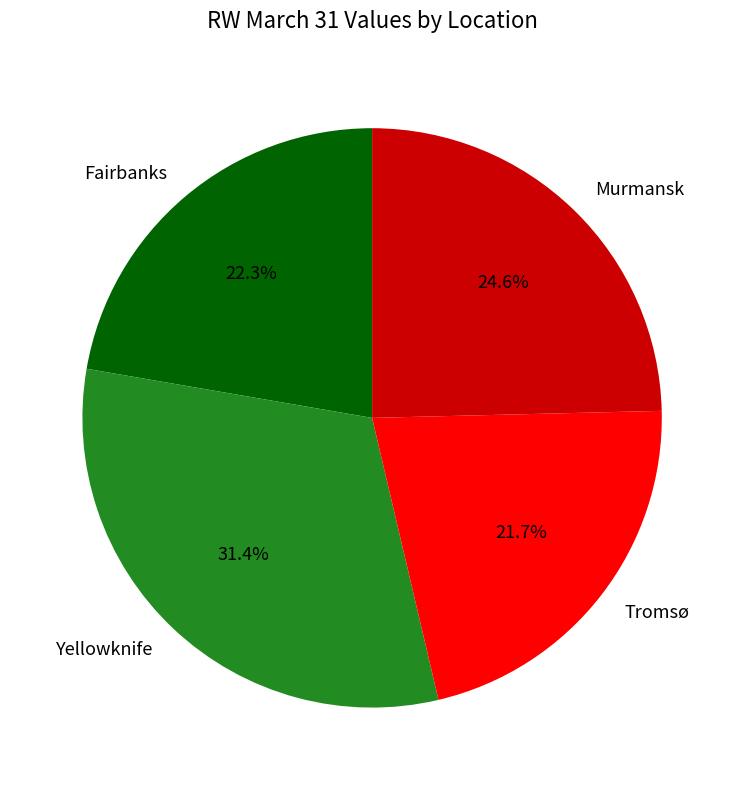

The Murmansk slice represents 35% of the pie. True or false?

False